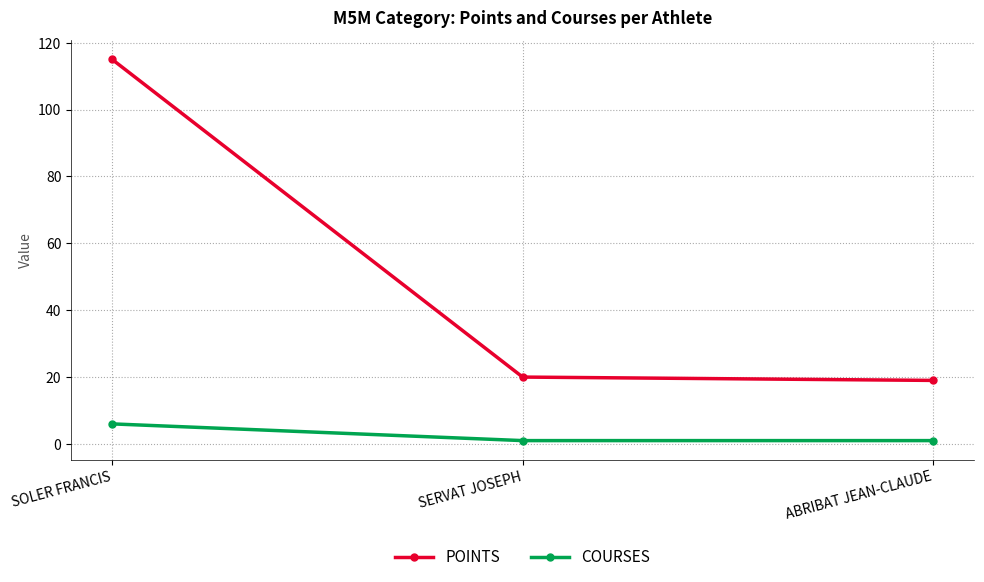

Which series has the largest total across all categories?

POINTS